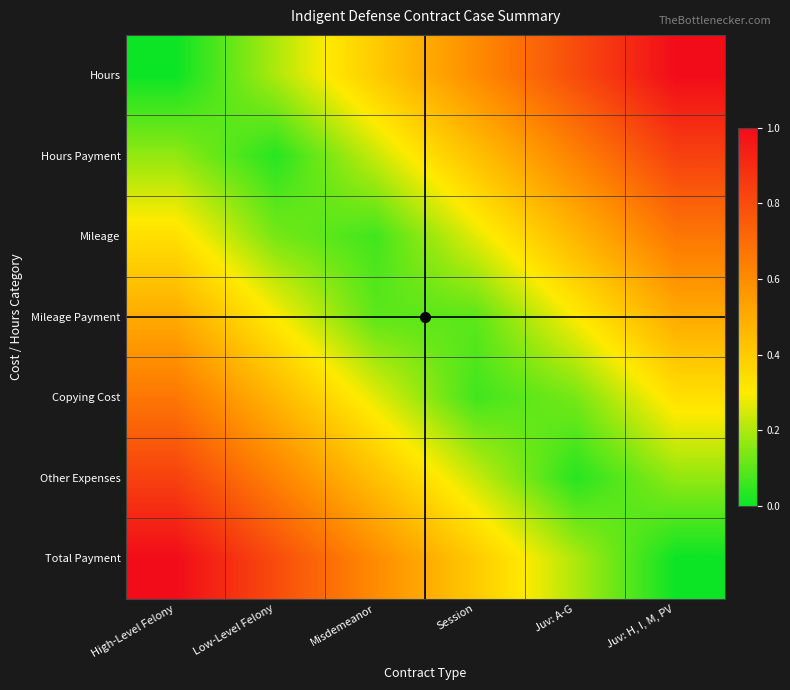

What is the maximum value shown in the chart?

1.0